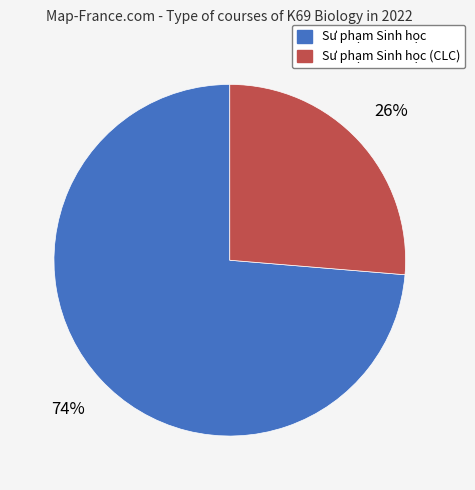

To the nearest percent, what is the average slice percentage?

50%